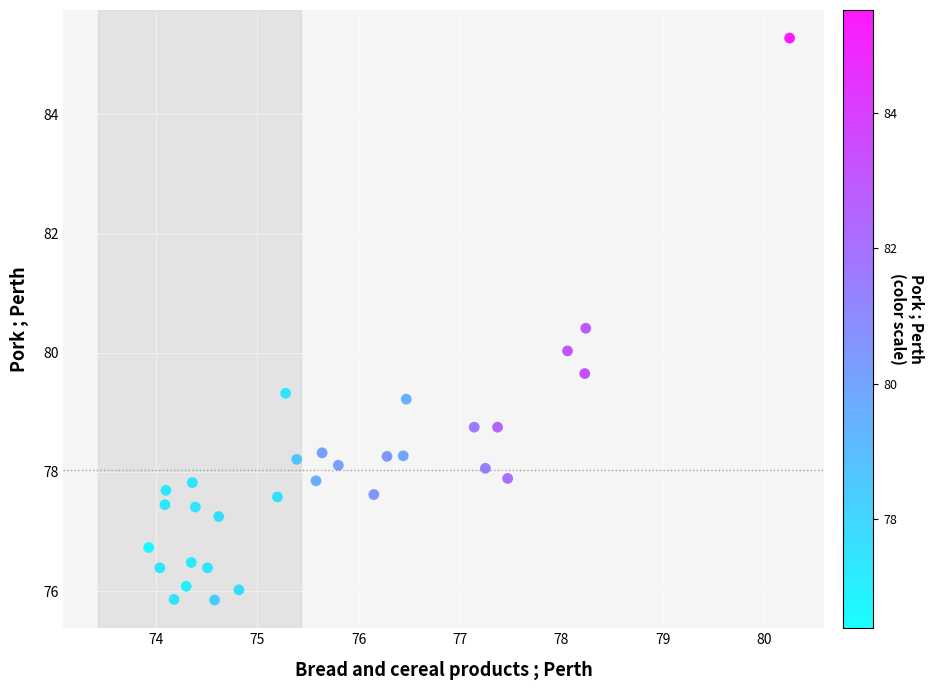

What is the range of X values (max minus min)?

6.3